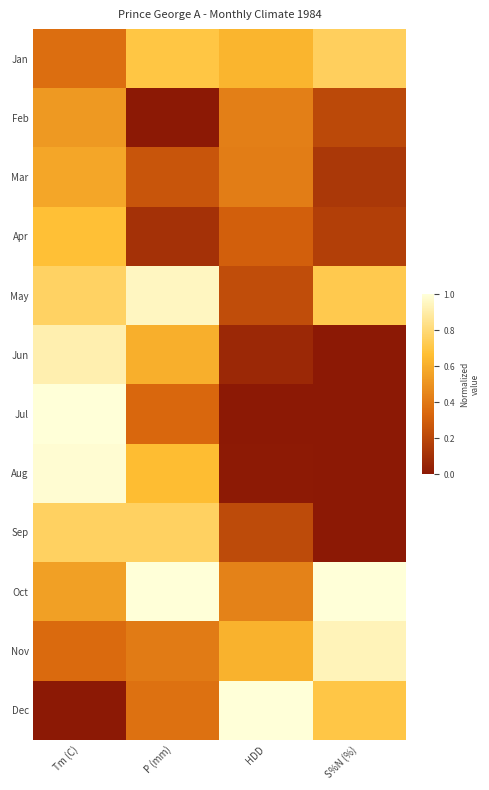

At how many categories does at least one series exceed 0?

4